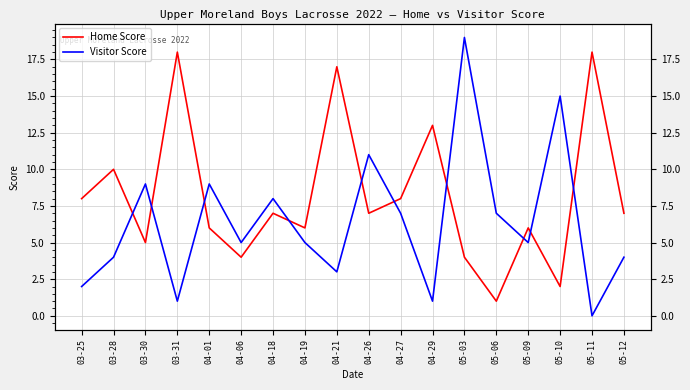

What is the difference between the second highest and second lowest values in the Home Score series?

16